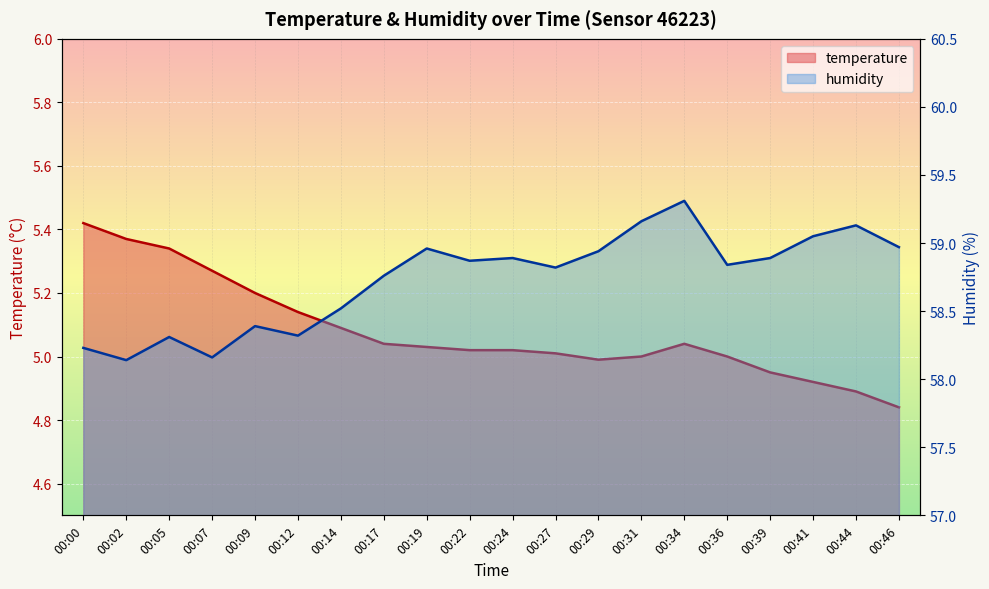

Which category has the lowest value in the humidity series?

00:02